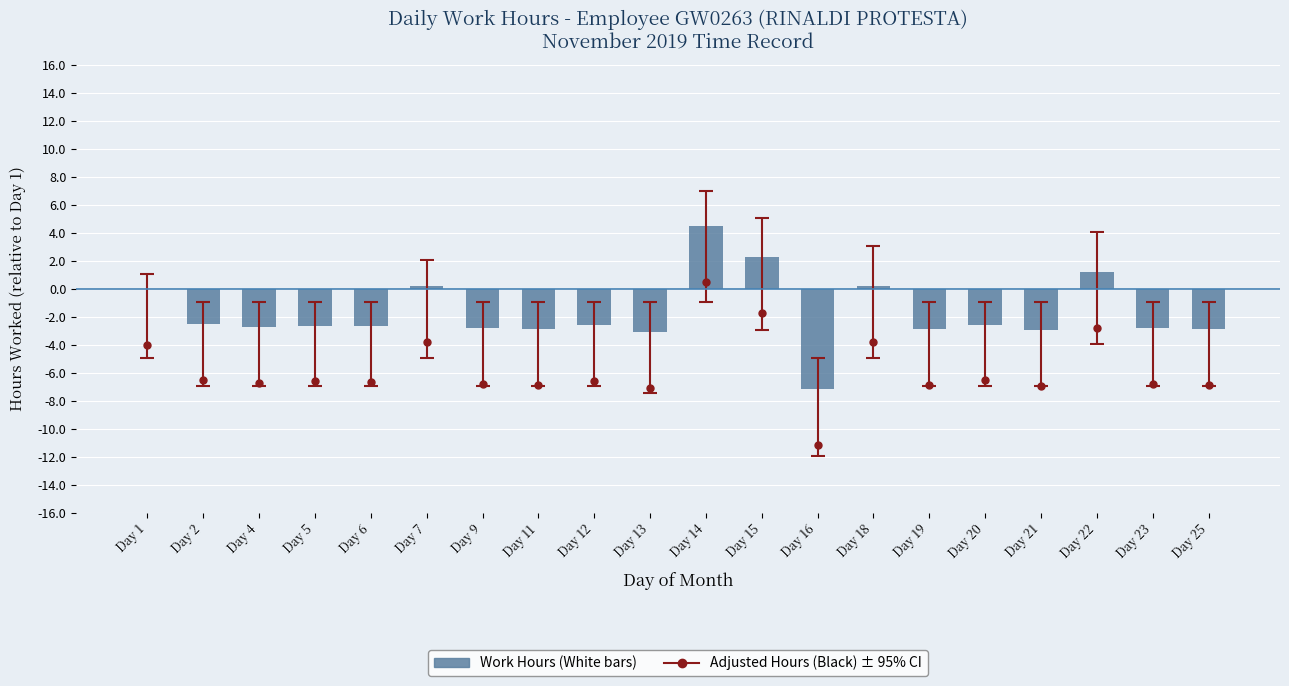

What is the greatest value displayed?

4.5